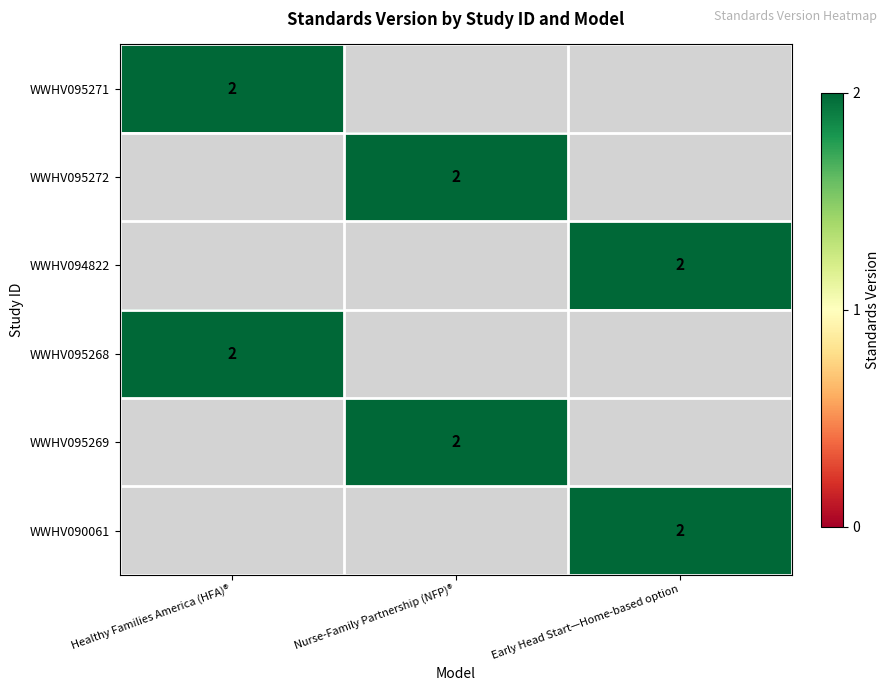

The value of WWHV095268 at Healthy Families America (HFA)® is 2. True or false?

True